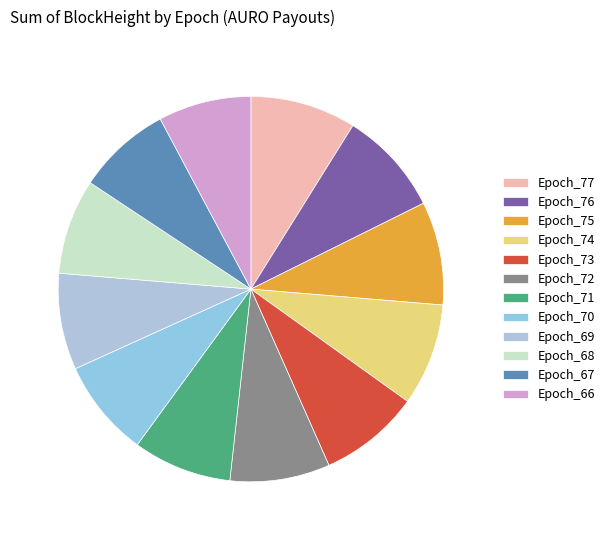

The Epoch_70 slice represents 8% of the pie. True or false?

True